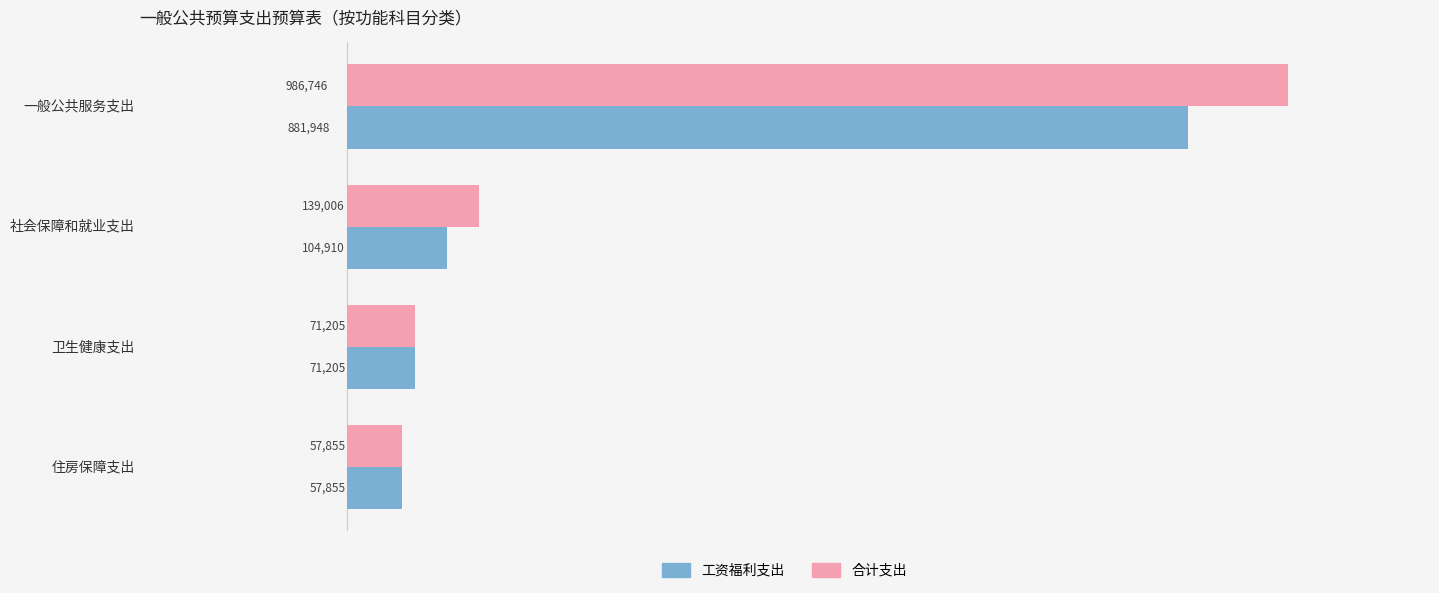

At which label is 合计支出 closest to 522300?

社会保障和就业支出